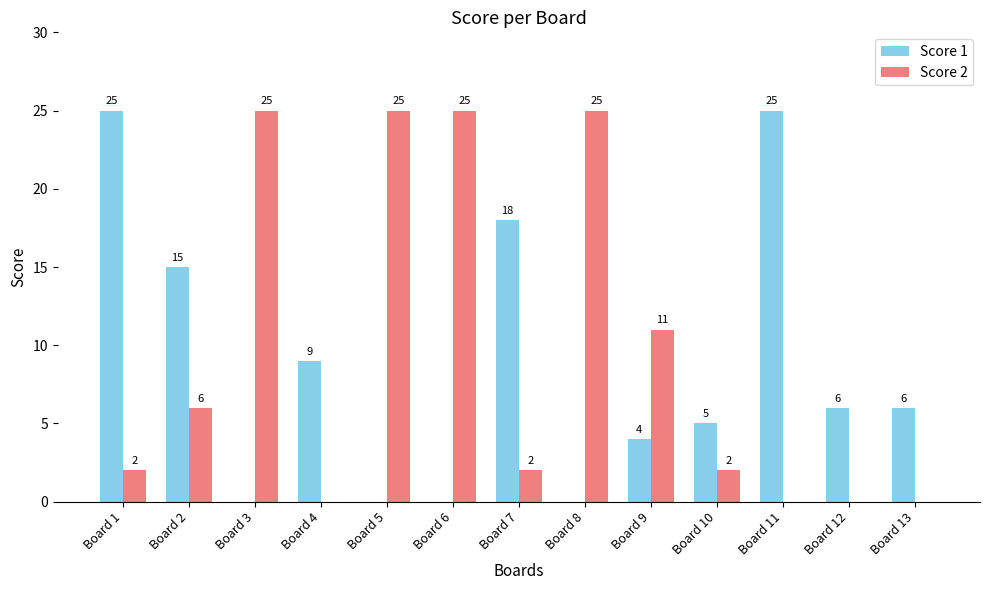

What is the difference between the Score 1 values at Board 13 and Board 3?

6